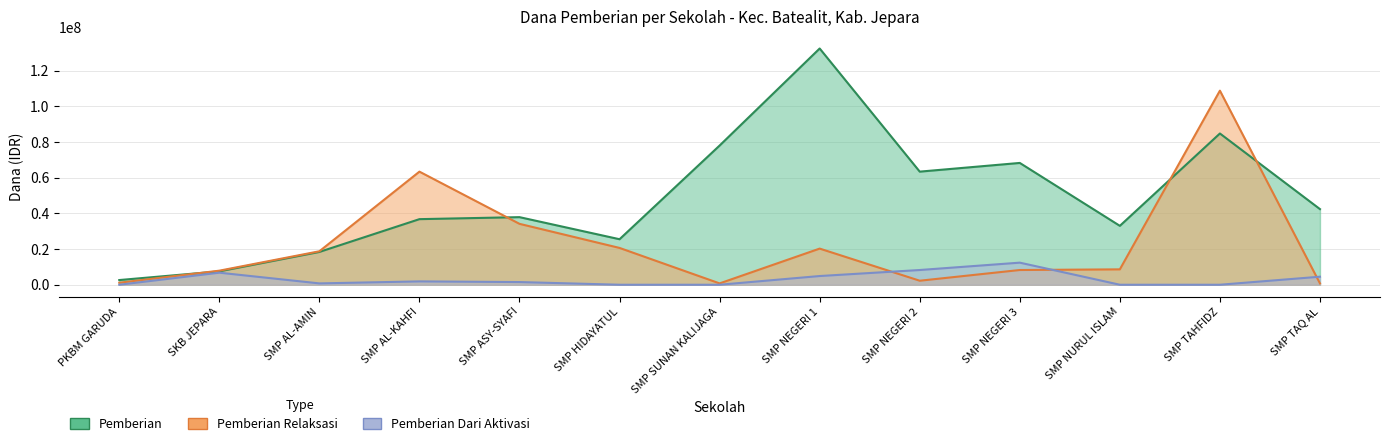

What is the difference between the highest and lowest values at SKB JEPARA?

1125000